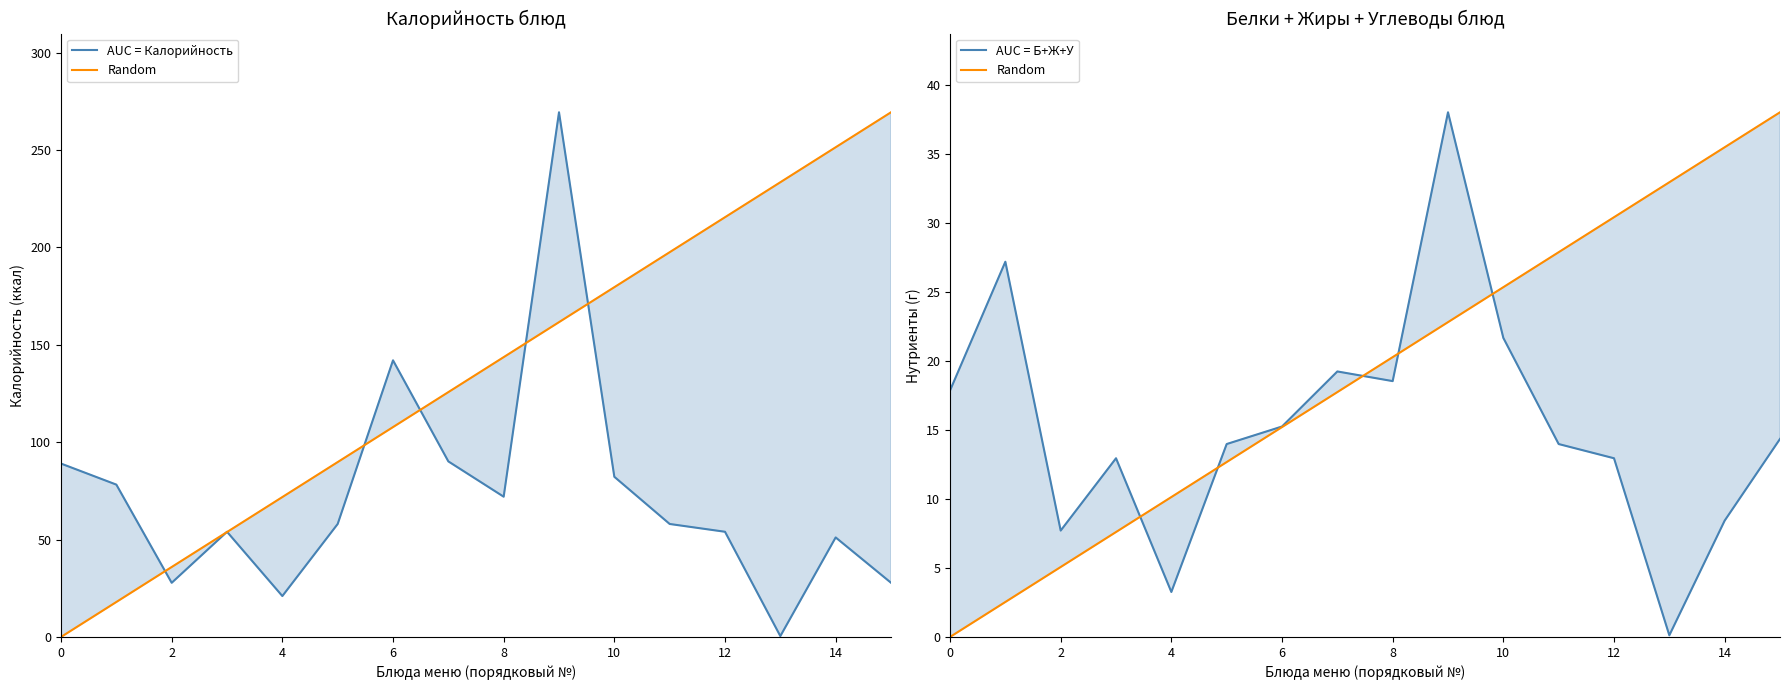

Which series changed the most between 6 and 11?

Random